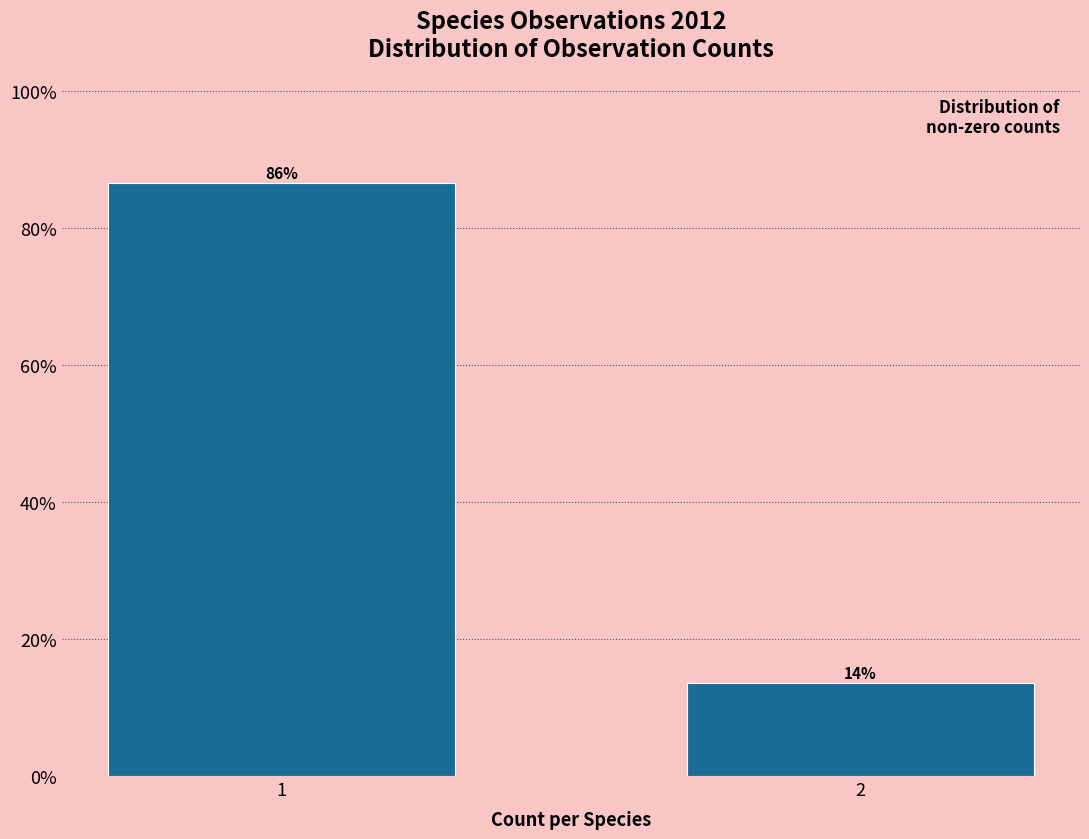

Does the chart contain any negative values?

No